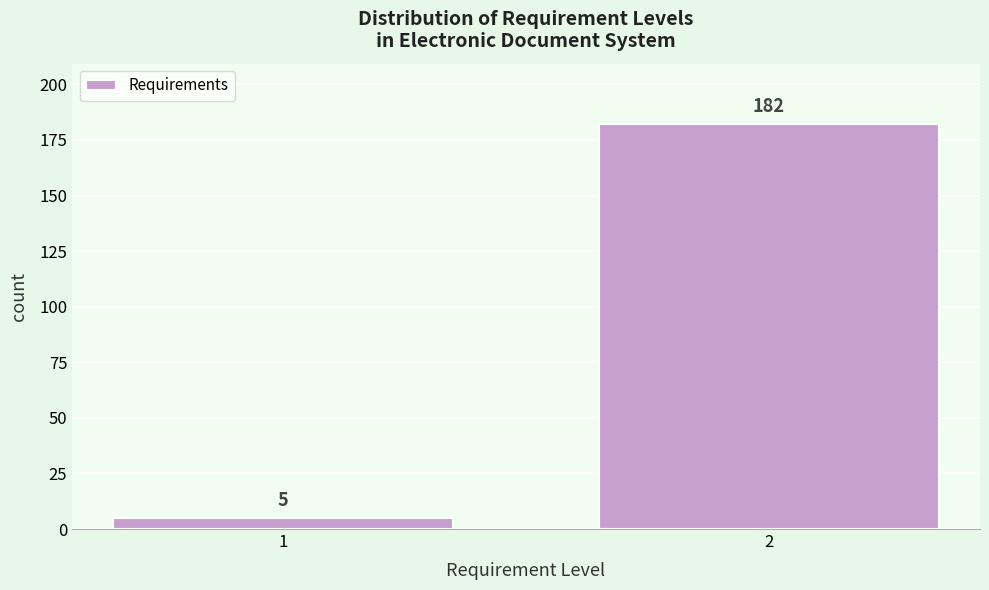

Reading right to left, transcribe all the data shown in this chart.

2=182	1=5